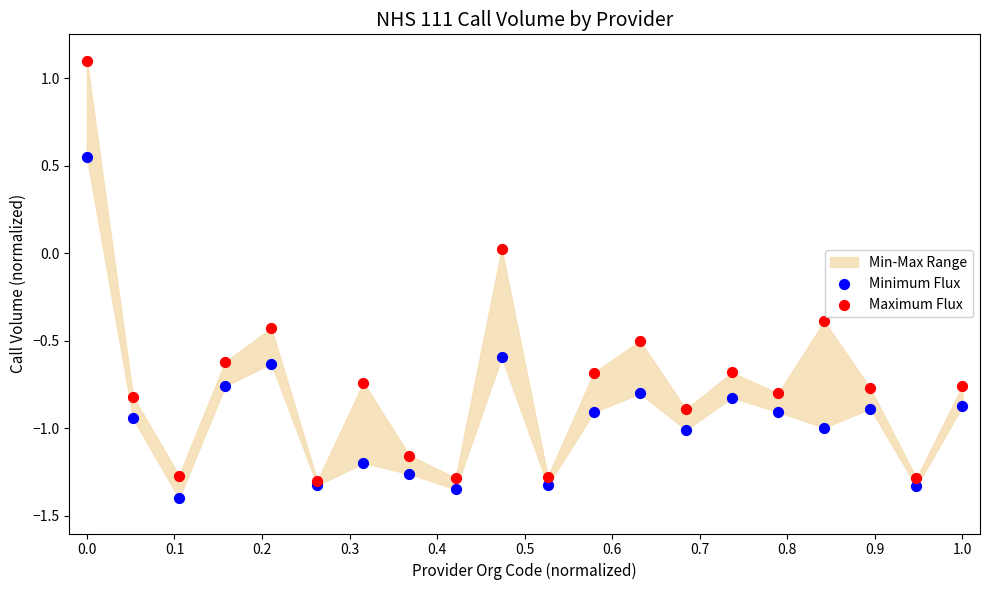

Which series reaches the maximum Y coordinate?

Maximum Flux